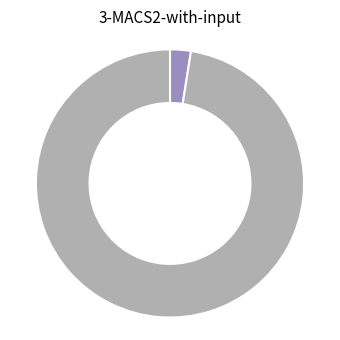

Is there a majority slice in this chart?

Yes